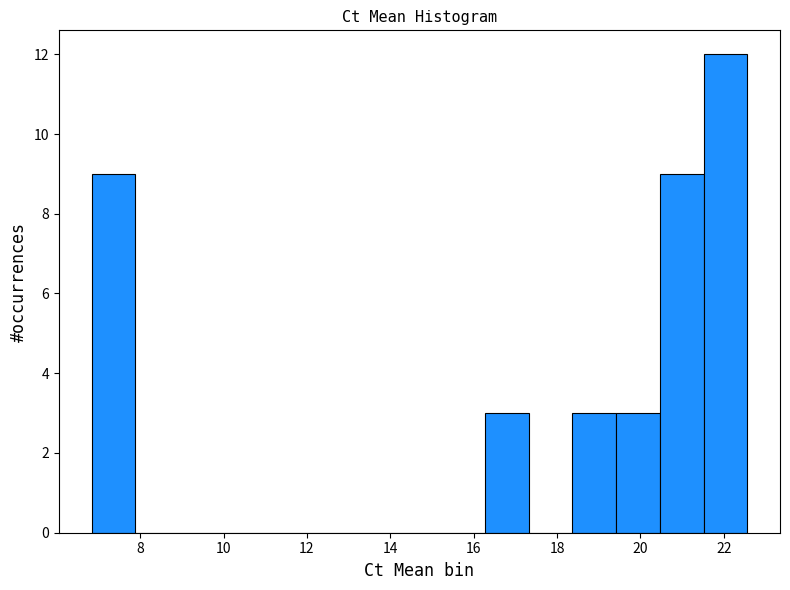

How tall is the bar that spans 20.4 to 21.6 on the x-axis? Neither the bar edges nor the heights are printed on the chart, so give them approximately, as read against the axes.

9